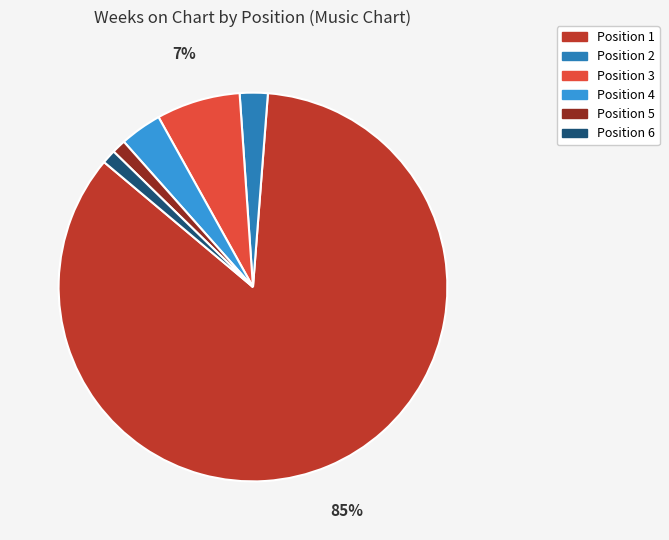

Is there a majority slice in this chart?

Yes